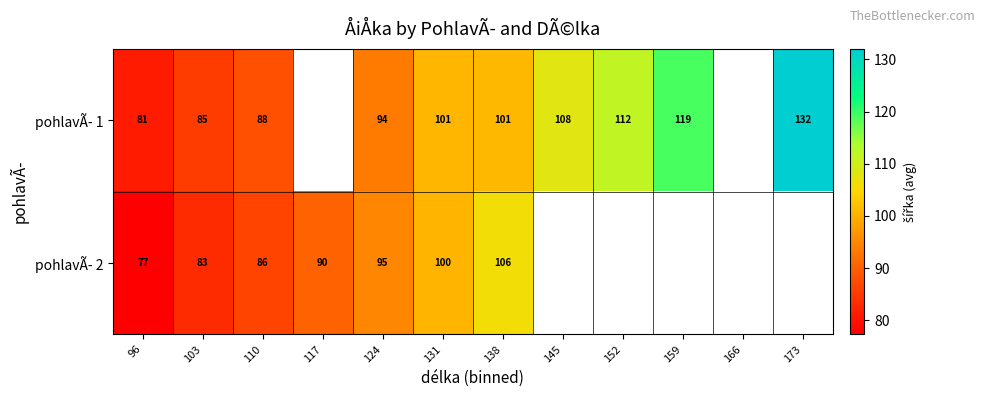

What is the total value across all series at 138?

207